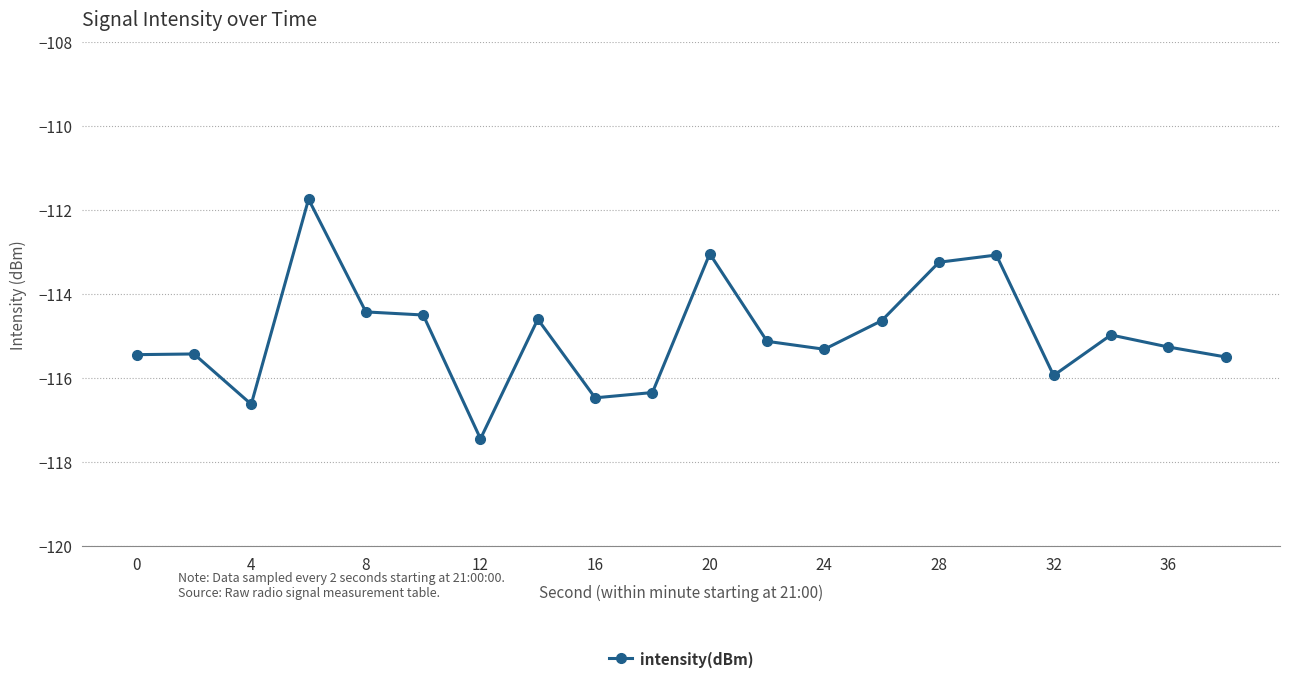

What is the difference between the maximum and second lowest values?

4.9